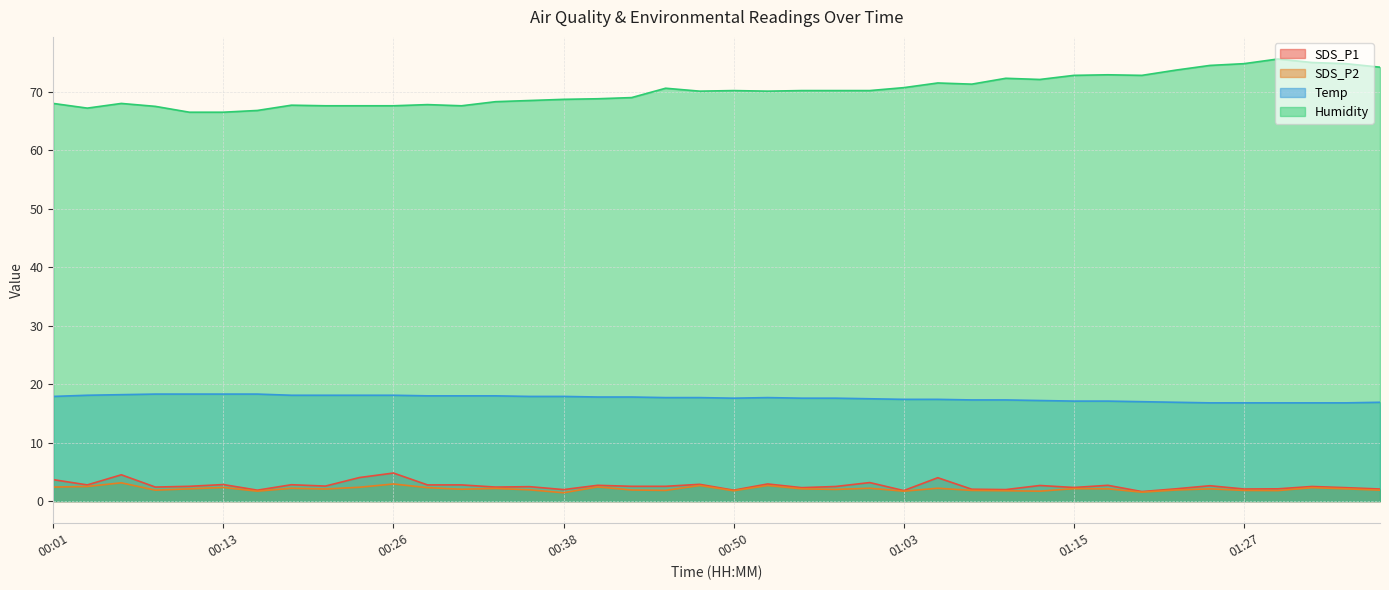

The value of Temp at 00:01 is 7.2. True or false?

False